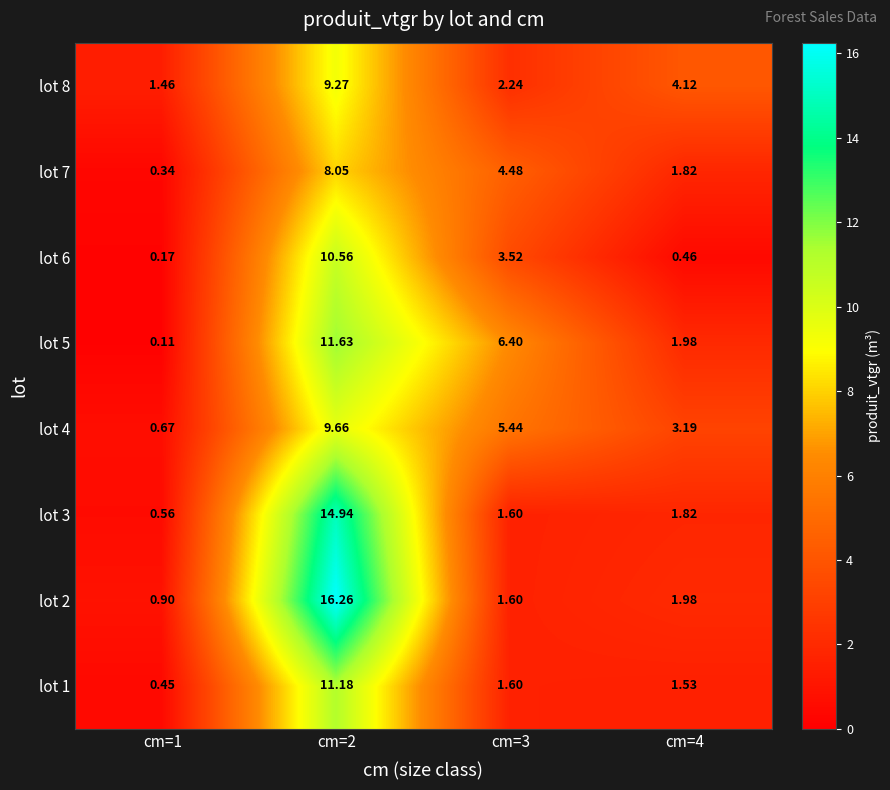

Reading left to right, extract all data points from this chart.

lot 1: cm=1=0.5	cm=2=11.2	cm=3=1.6	cm=4=1.5
lot 2: cm=1=0.9	cm=2=16.3	cm=3=1.6	cm=4=2.0
lot 3: cm=1=0.6	cm=2=14.9	cm=3=1.6	cm=4=1.8
lot 4: cm=1=0.7	cm=2=9.7	cm=3=5.4	cm=4=3.2
lot 5: cm=1=0.1	cm=2=11.6	cm=3=6.4	cm=4=2.0
lot 6: cm=1=0.2	cm=2=10.6	cm=3=3.5	cm=4=0.5
lot 7: cm=1=0.3	cm=2=8.1	cm=3=4.5	cm=4=1.8
lot 8: cm=1=1.5	cm=2=9.3	cm=3=2.2	cm=4=4.1